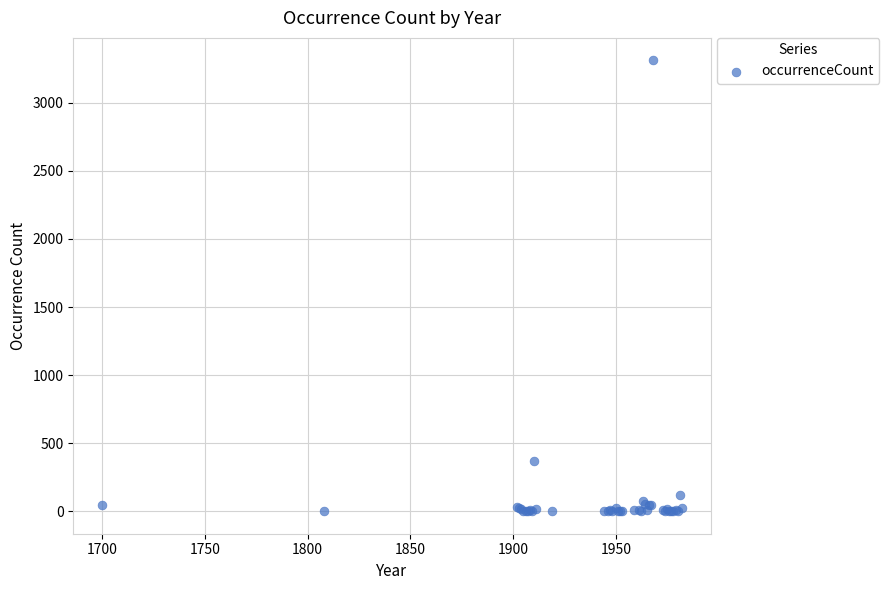

What Y value in the scatter plot is closest to 1656?

366